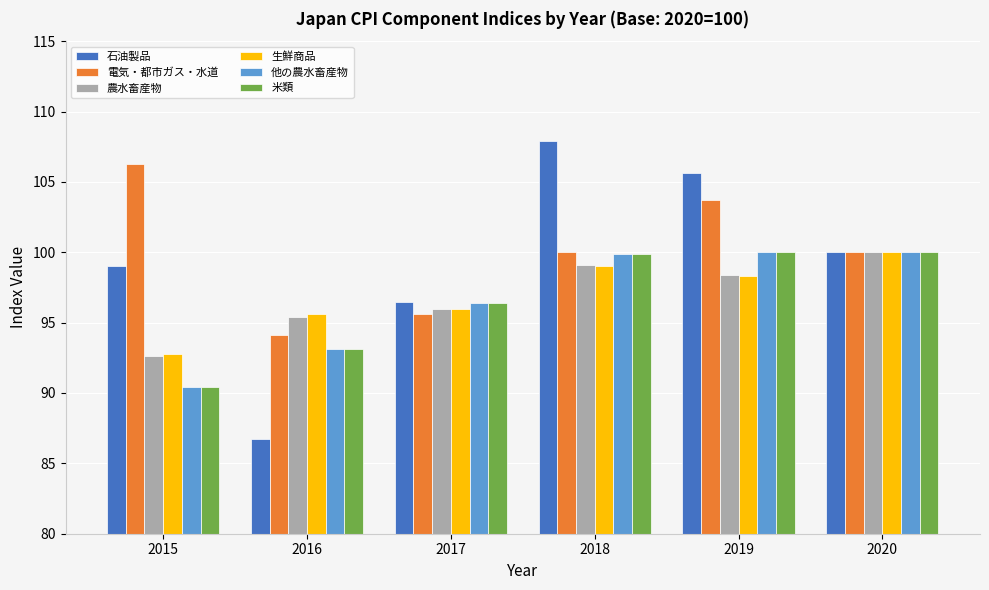

The value of 石油製品 at 2017 is 96.5. True or false?

True